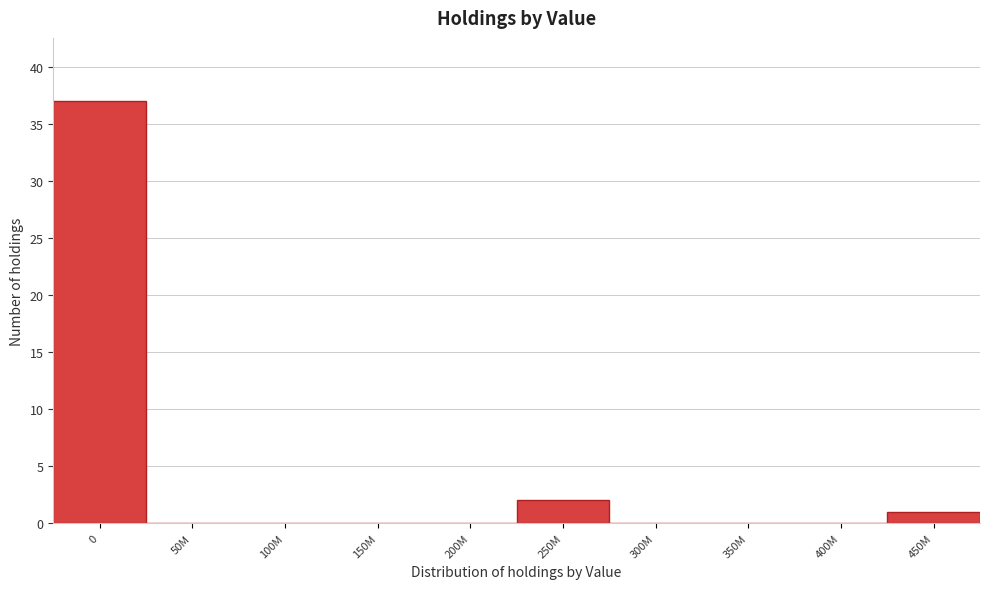

Reading left to right, what are all the values shown in this chart?

0=37	50M=0	100M=0	150M=0	200M=0	250M=2	300M=0	350M=0	400M=0	450M=1